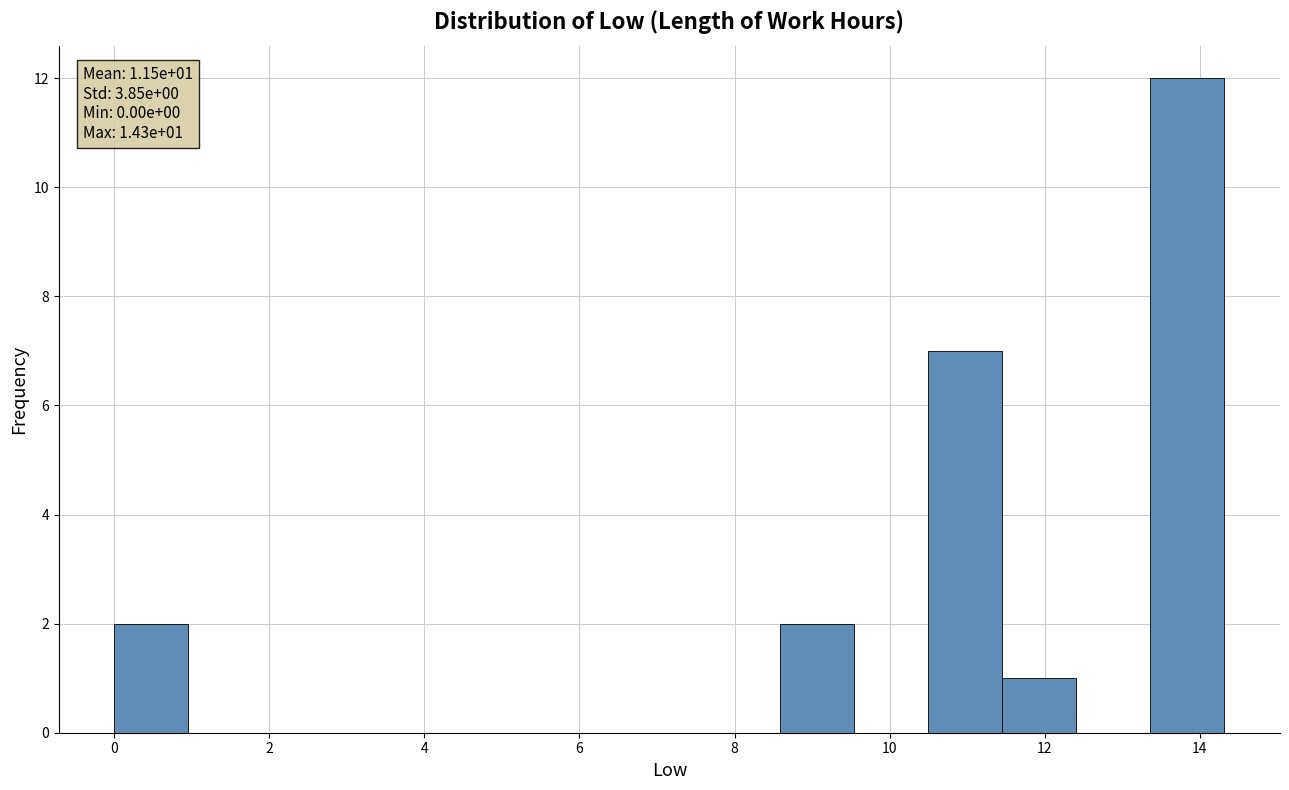

Over which range of the x-axis is the bar tallest?

13.4 to 14.4